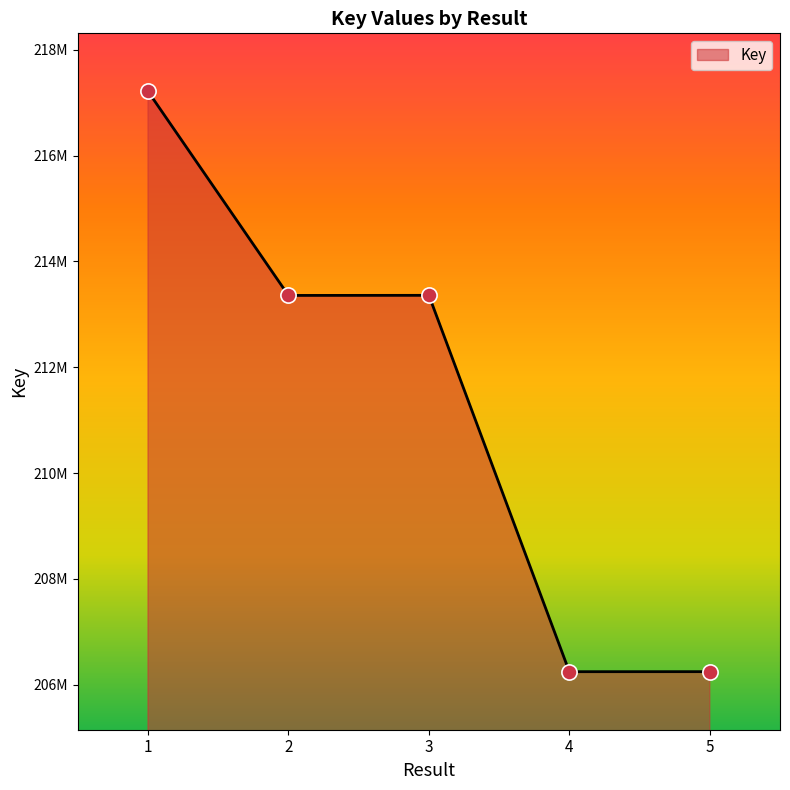

What is the ratio of the value at 4 to the value at 3?

1.0